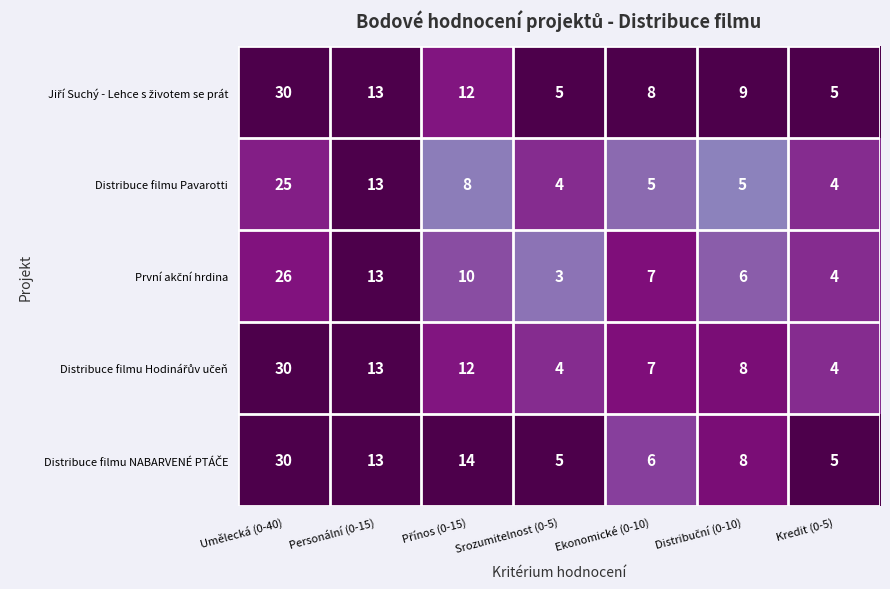

What is the minimum value shown in the chart?

3